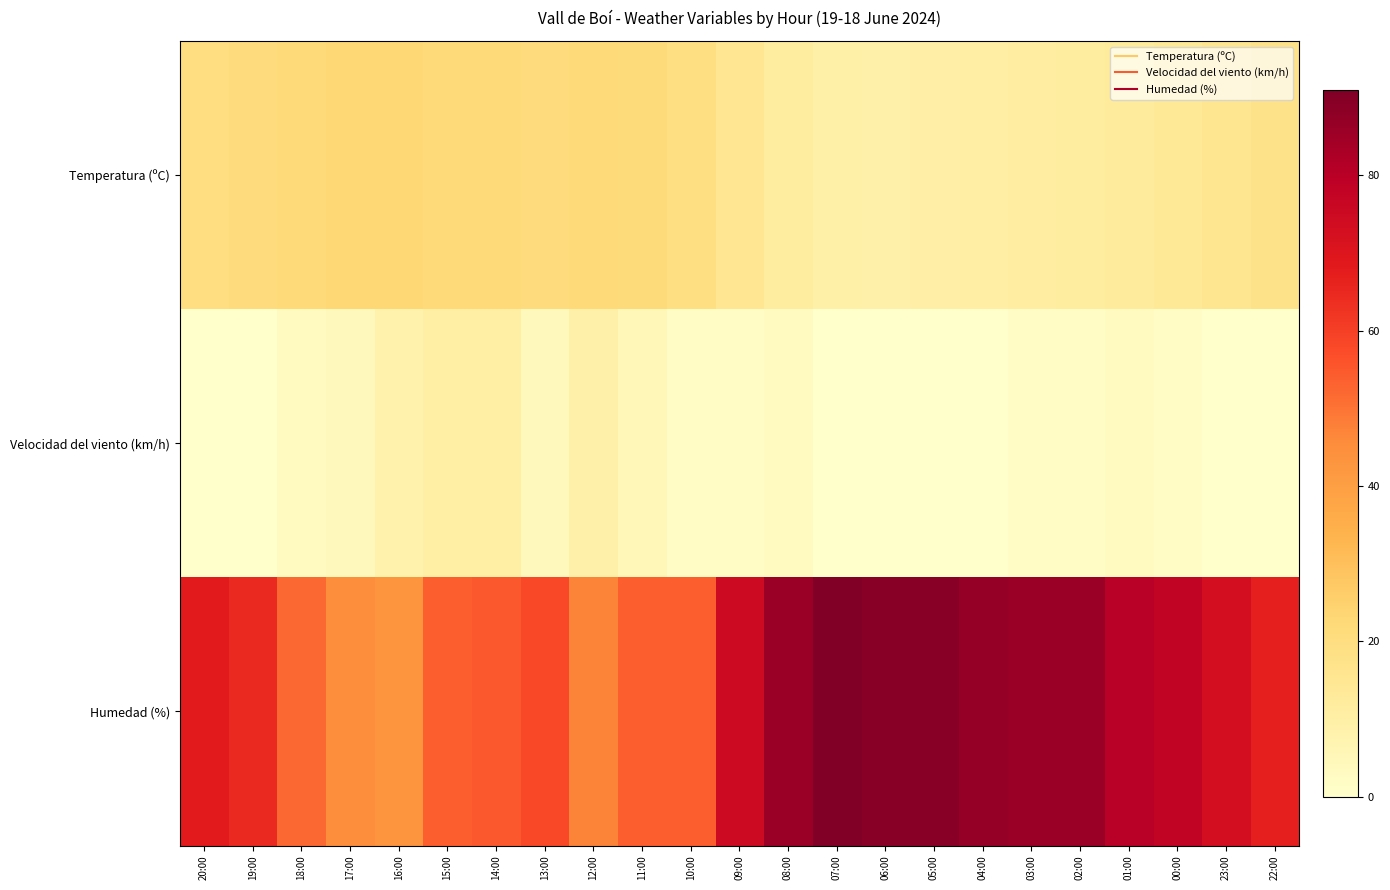

Reading left to right, what are all the values shown in this chart?

Temperatura (ºC): 20:00=19.9	19:00=20.9	18:00=21.8	17:00=22.8	16:00=23.0	15:00=22.1	14:00=21.7	13:00=21.1	12:00=22.3	11:00=21.5	10:00=19.3	09:00=15.2	08:00=11.6	07:00=9.5	06:00=9.2	05:00=9.9	04:00=10.5	03:00=11.0	02:00=11.5	01:00=12.6	00:00=13.7	23:00=15.3	22:00=17.1
Velocidad del viento (km/h): 20:00=0.0	19:00=0.0	18:00=3.0	17:00=4.0	16:00=8.0	15:00=10.0	14:00=10.0	13:00=4.0	12:00=9.0	11:00=5.0	10:00=2.0	09:00=2.0	08:00=3.0	07:00=0.0	06:00=0.0	05:00=0.0	04:00=0.0	03:00=2.0	02:00=2.0	01:00=3.0	00:00=2.0	23:00=0.0	22:00=0.0
Humedad (%): 20:00=68.0	19:00=65.0	18:00=52.0	17:00=45.0	16:00=43.0	15:00=54.0	14:00=55.0	13:00=58.0	12:00=47.0	11:00=54.0	10:00=54.0	09:00=75.0	08:00=86.0	07:00=91.0	06:00=89.0	05:00=89.0	04:00=87.0	03:00=86.0	02:00=86.0	01:00=80.0	00:00=78.0	23:00=73.0	22:00=67.0